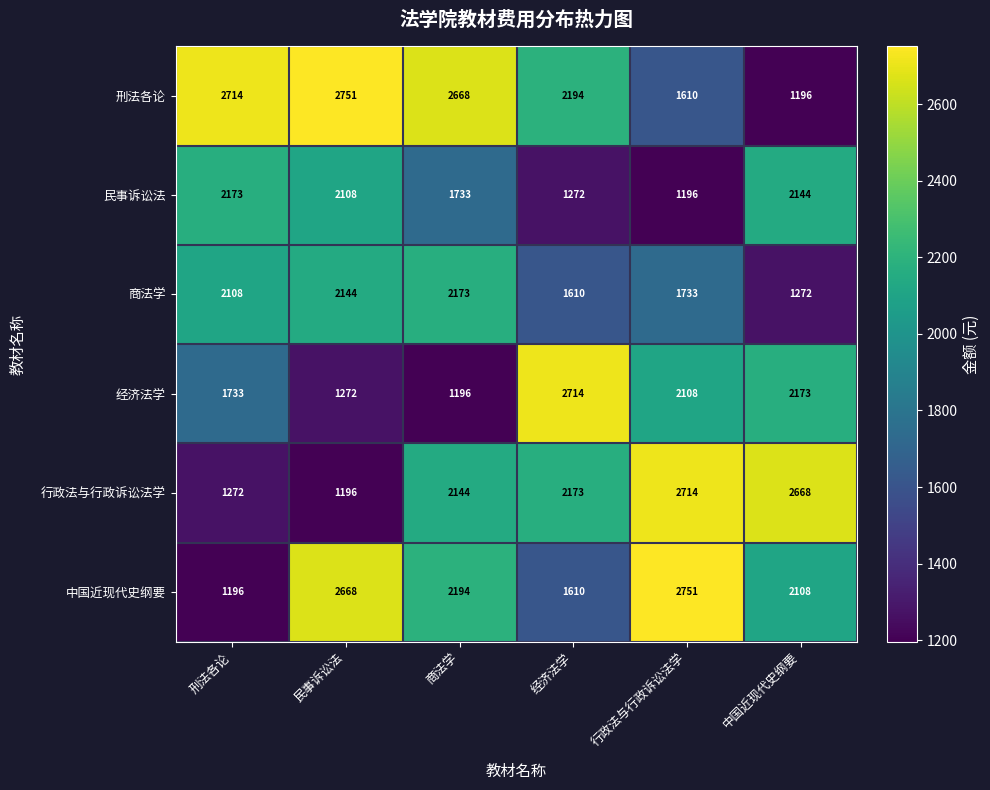

What is the average value of the 商法学 series?

1840